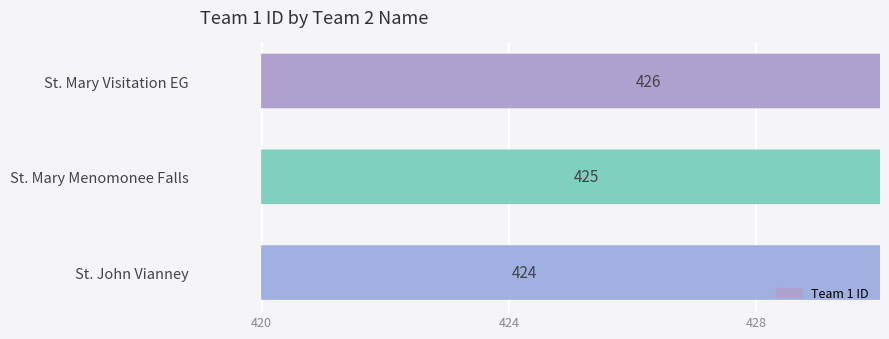

The value at St. John Vianney is 174. True or false?

False